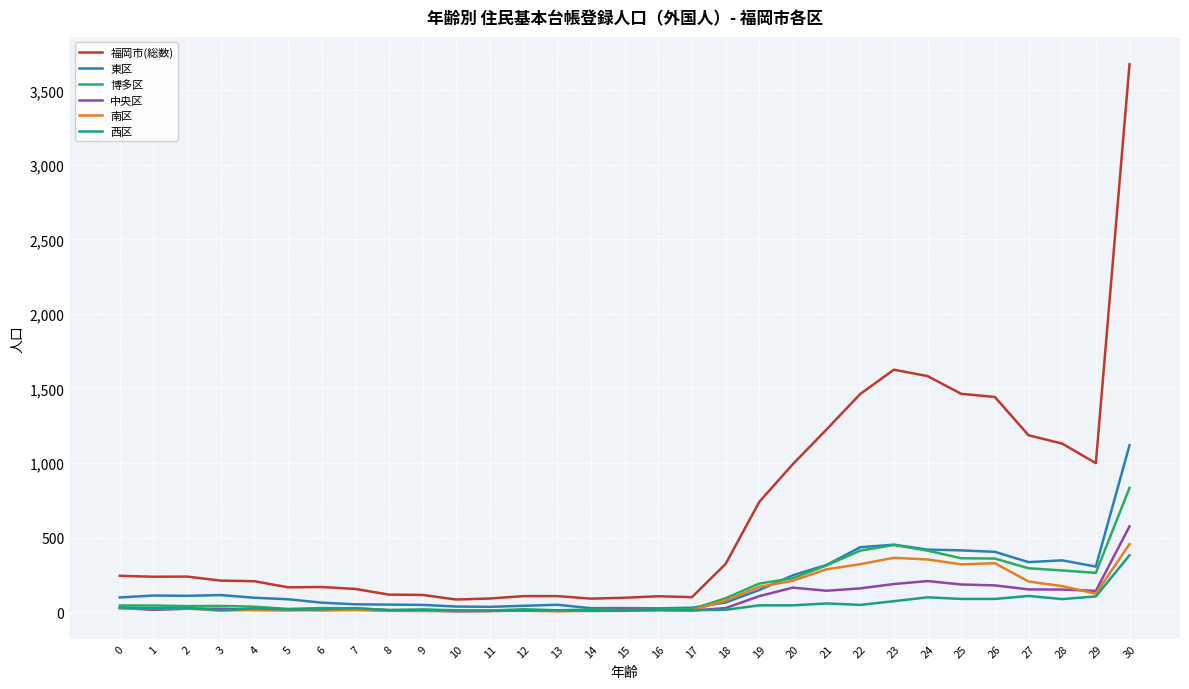

At which category is the sum across all series the highest?

30